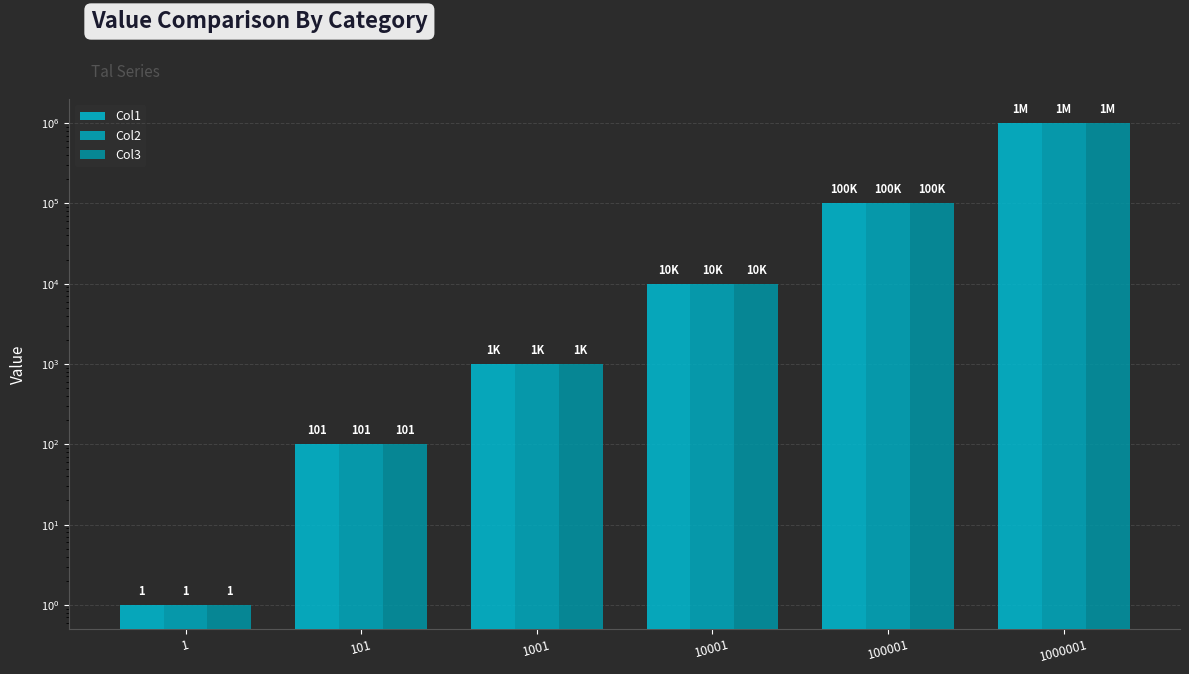

Reading left to right, list all the values displayed in this chart.

Col1: 1=1	101=101	1001=1001	10001=10001	100001=100001	1000001=1000001
Col2: 1=1	101=101	1001=1001	10001=10001	100001=100001	1000001=1000001
Col3: 1=1	101=101	1001=1001	10001=10001	100001=100001	1000001=1000001